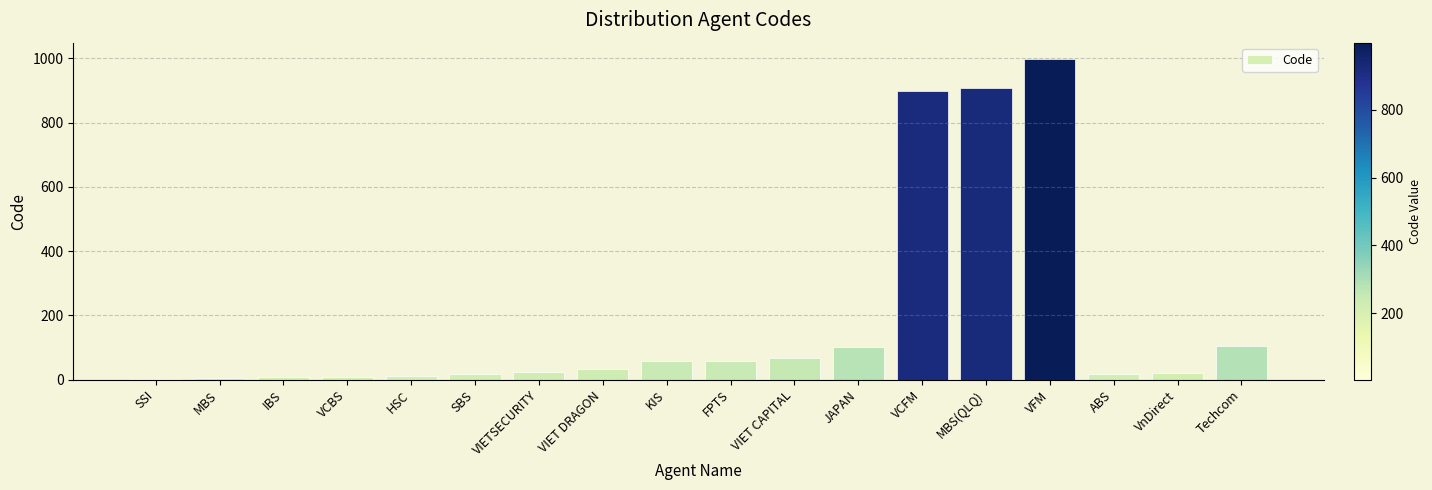

The chart shows a value of 58 at FPTS. True or false?

True